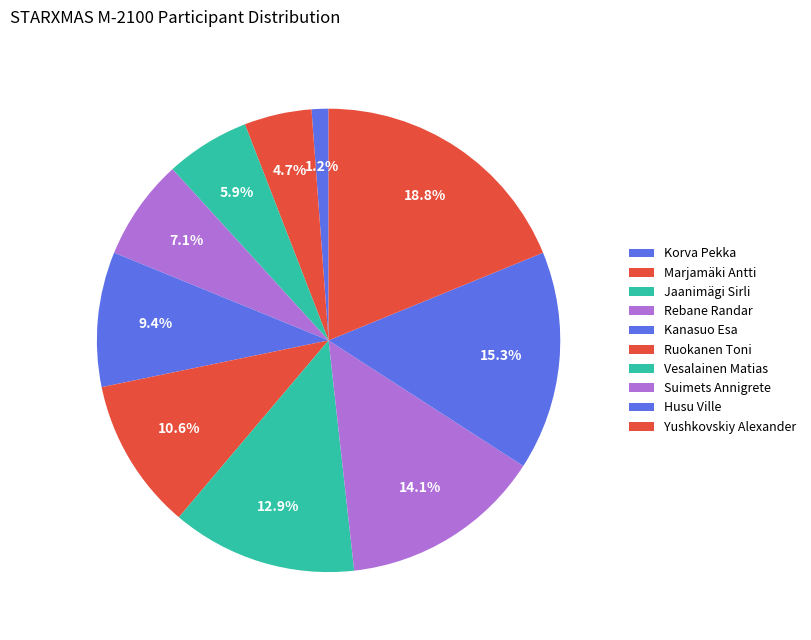

What percentage is NOT represented by Korva Pekka?

98.8%